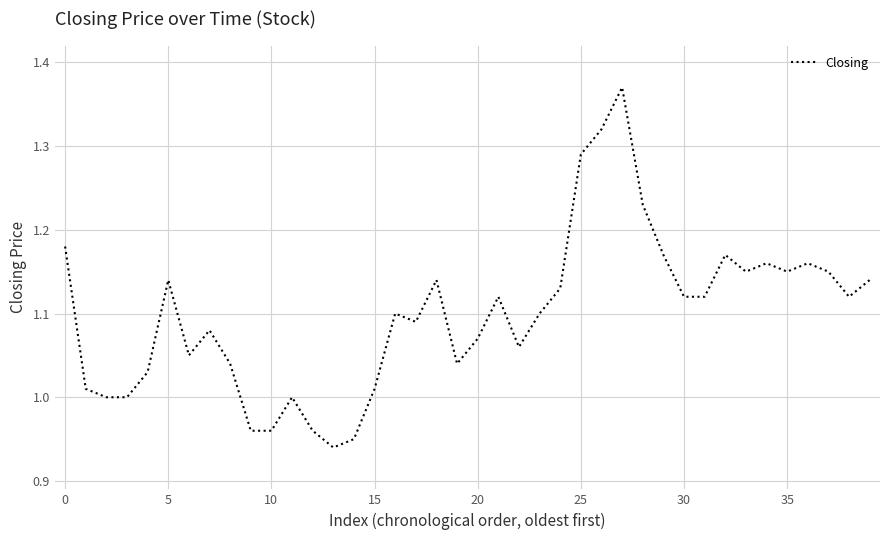

What is the difference between the maximum and minimum values?

0.4